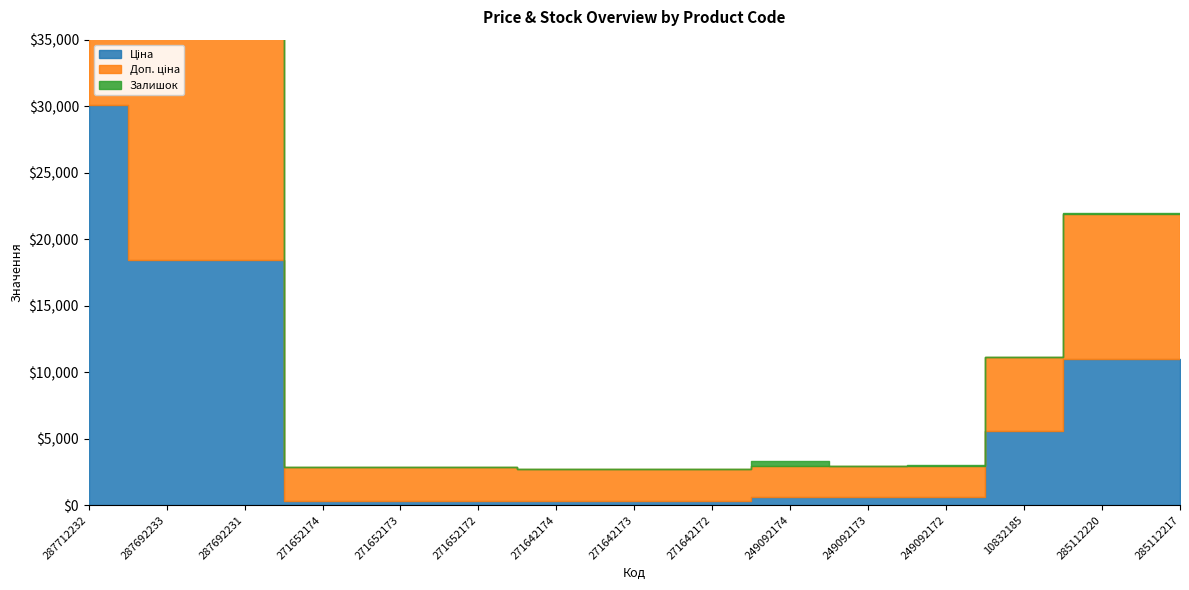

What is the label of the 6th point from the right?

249092174